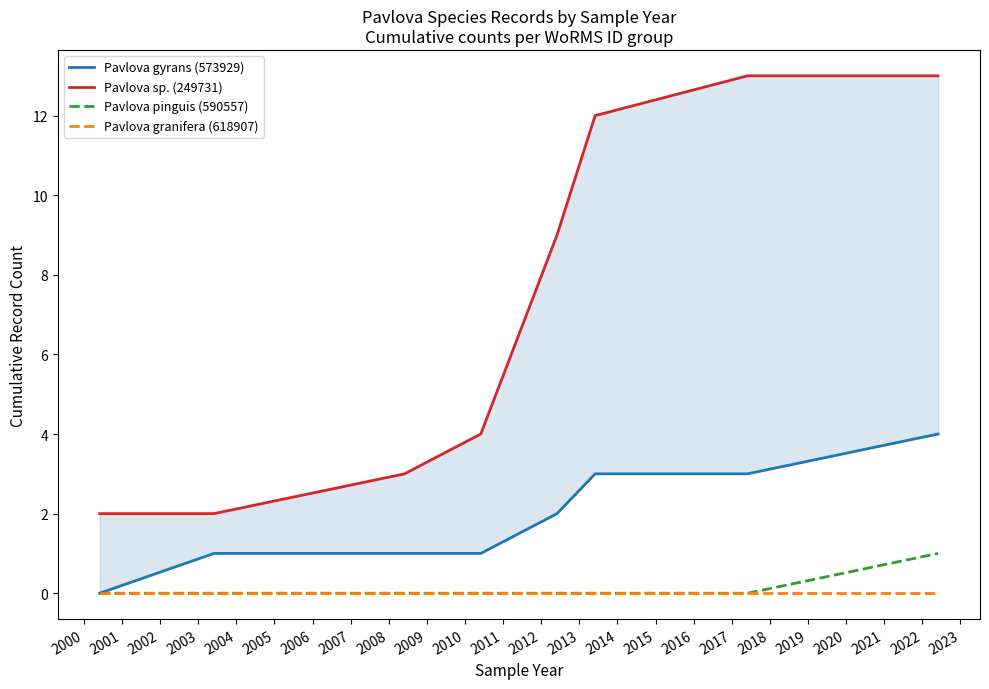

List the series in order of their peak value, highest first.

Pavlova sp. (249731), Pavlova gyrans (573929), Pavlova pinguis (590557), Pavlova granifera (618907)